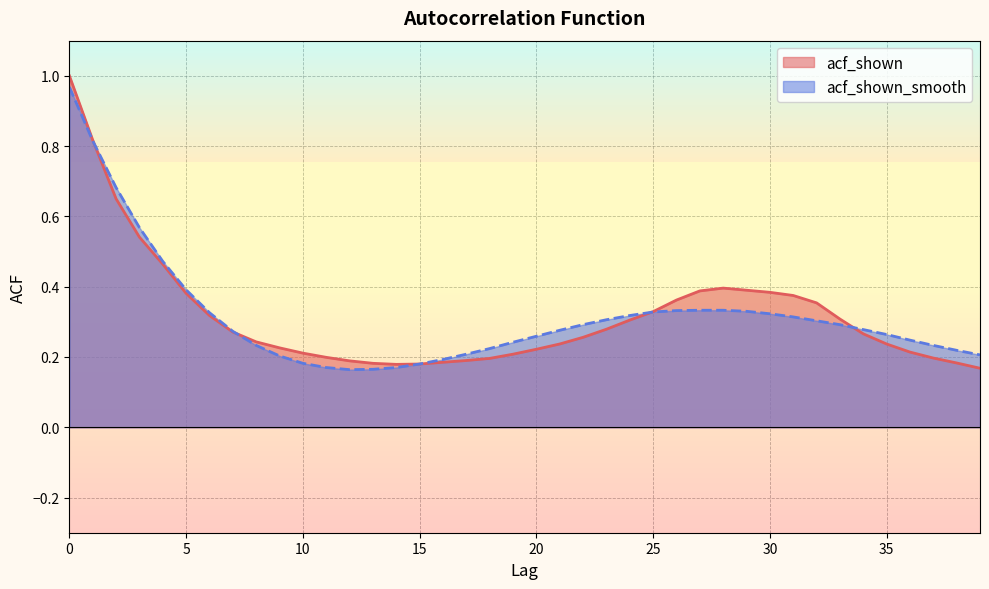

What are all the series names shown in the legend?

acf_shown, acf_shown_smooth